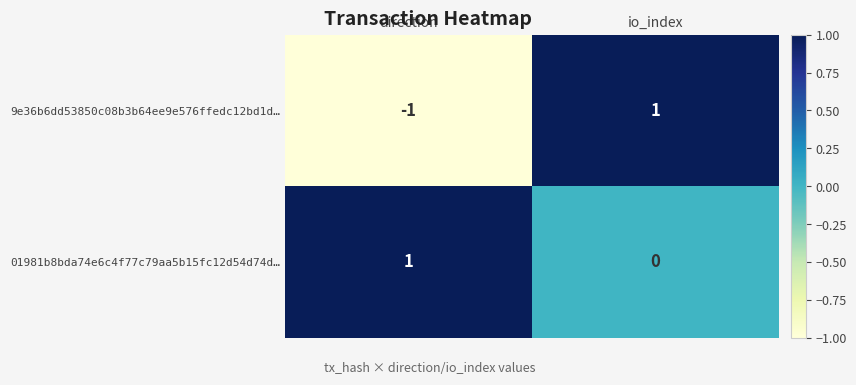

At which label does 01981b8bda74e6c4f77c79aa5b15fc12d54d74d… reach its peak?

direction